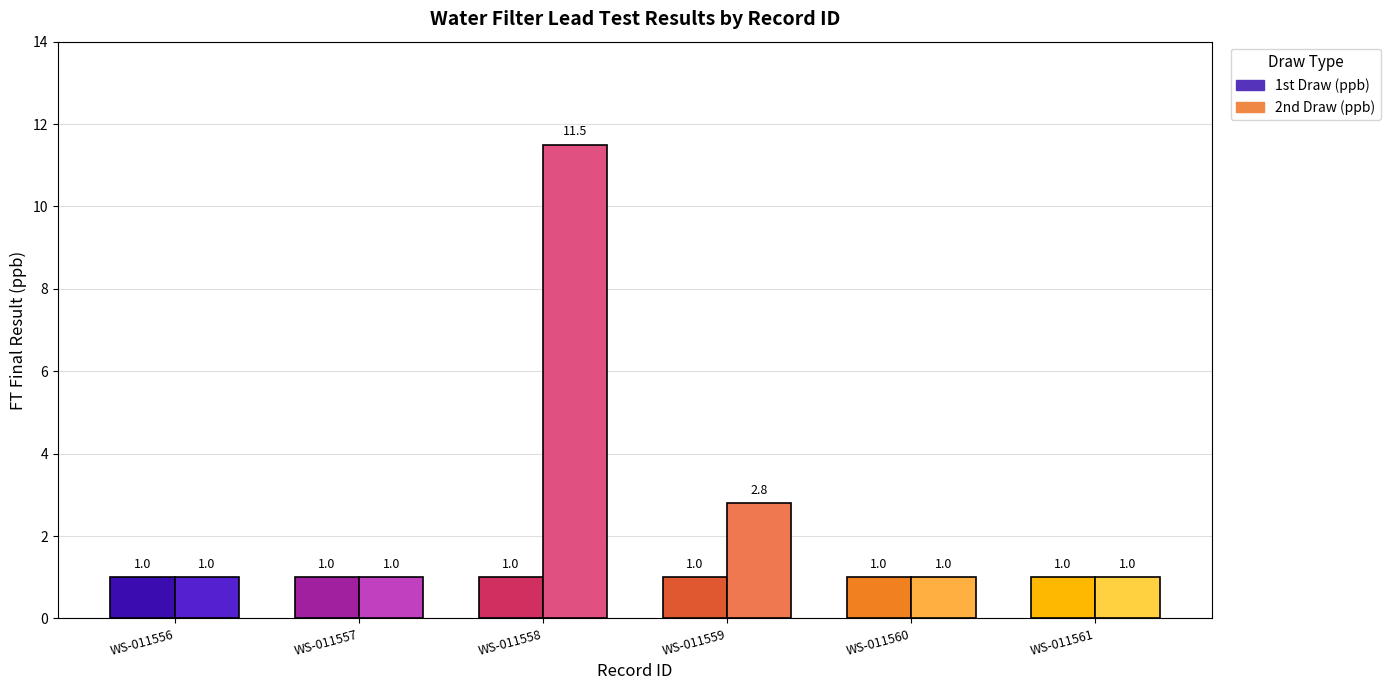

What is the lowest value of the 1st Draw (ppb) series?

1.0